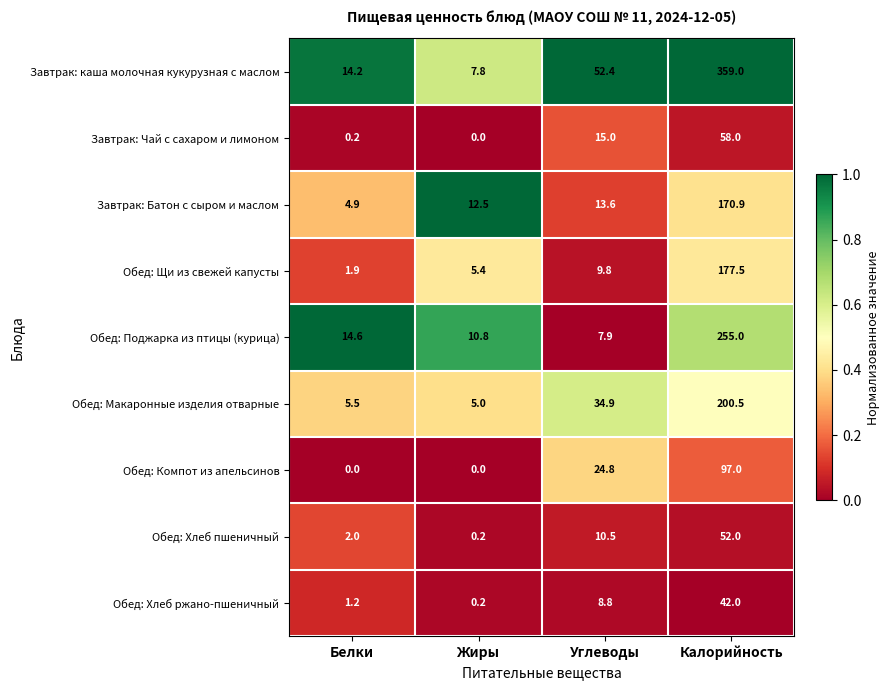

What is the difference between the Обед: Макаронные изделия отварные values at Жиры and Белки?

0.5